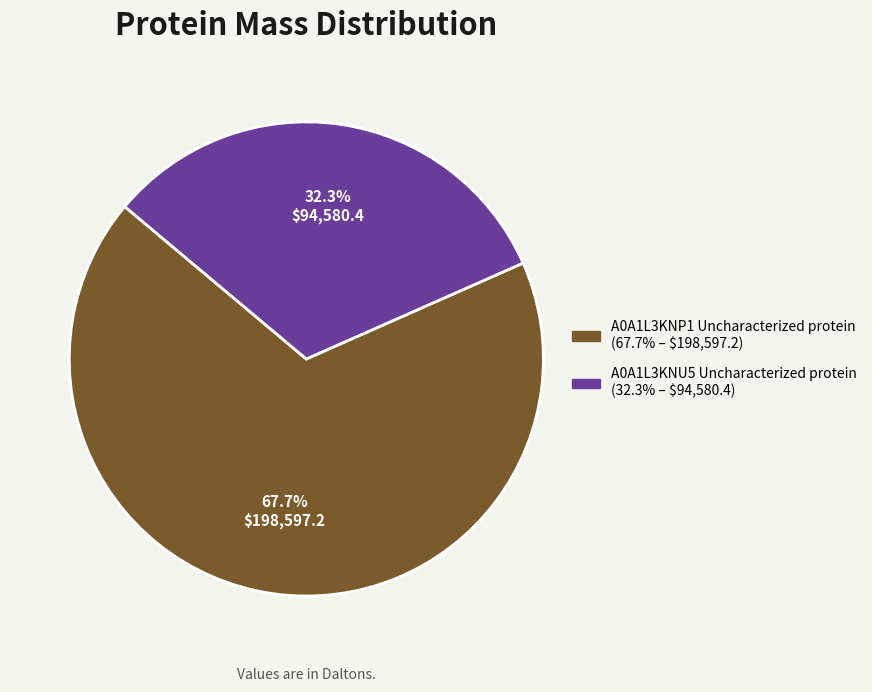

Does any single category account for the majority?

Yes